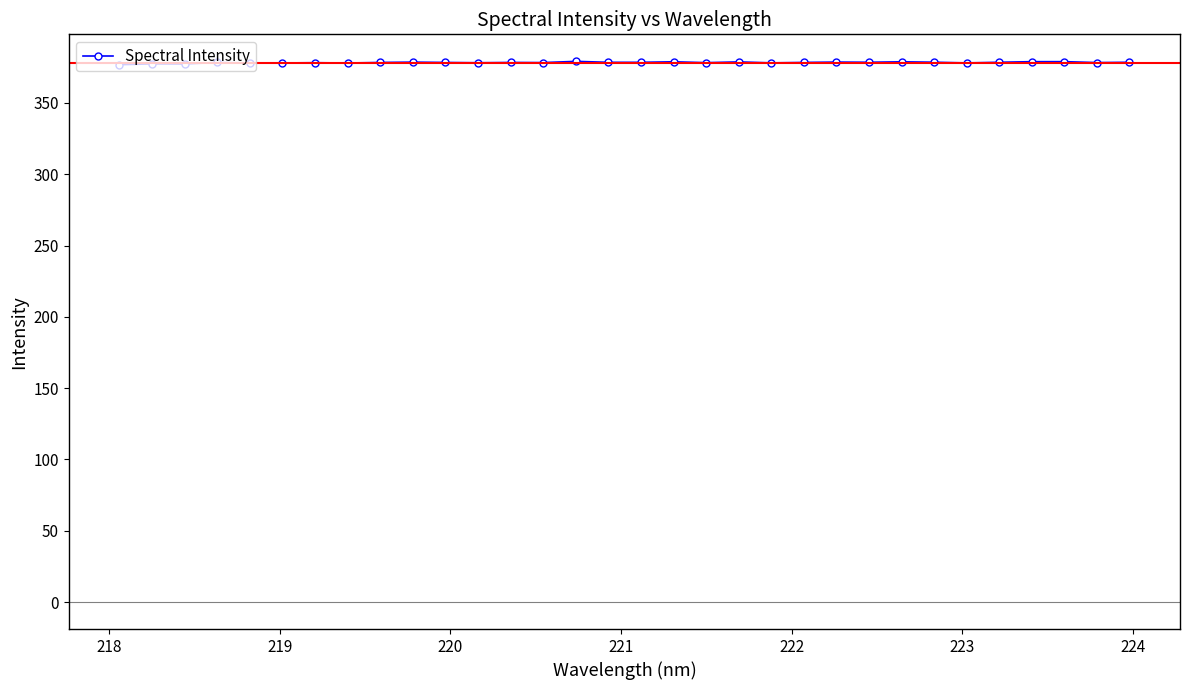

What is the value of the 23rd point from the left?

378.7